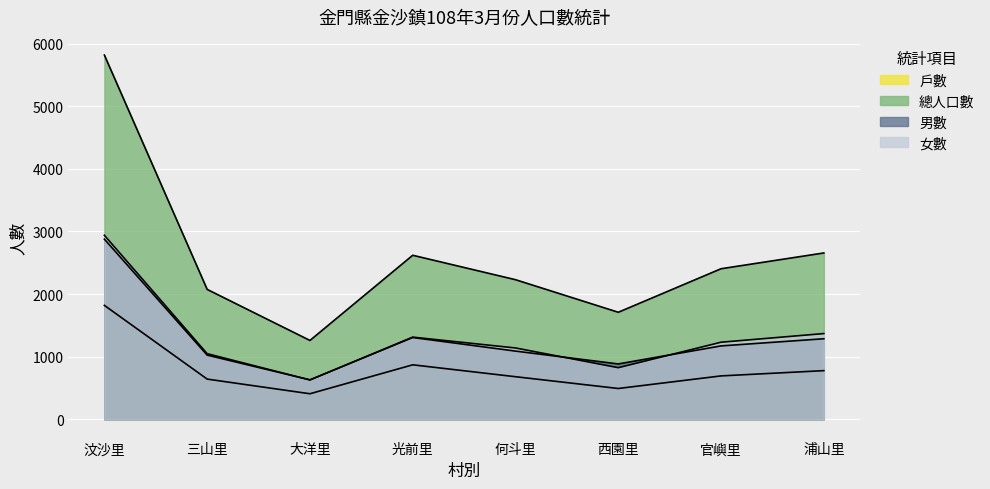

Which series has the largest total across all categories?

總人口數